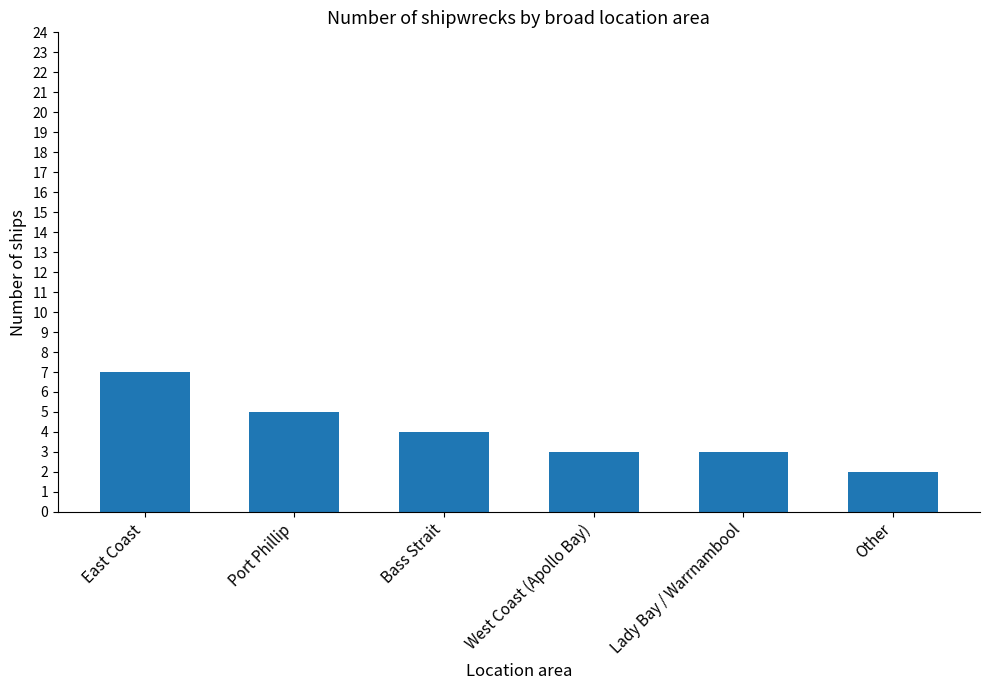

How many bars are there in total?

6